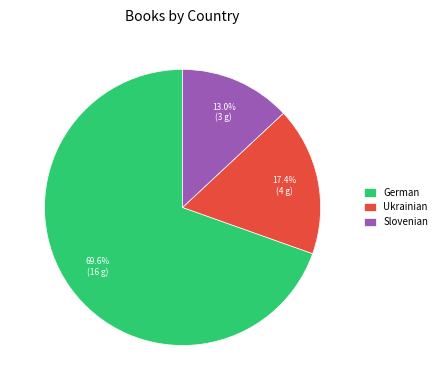

Is it true that Slovenian is 13% of the pie?

True